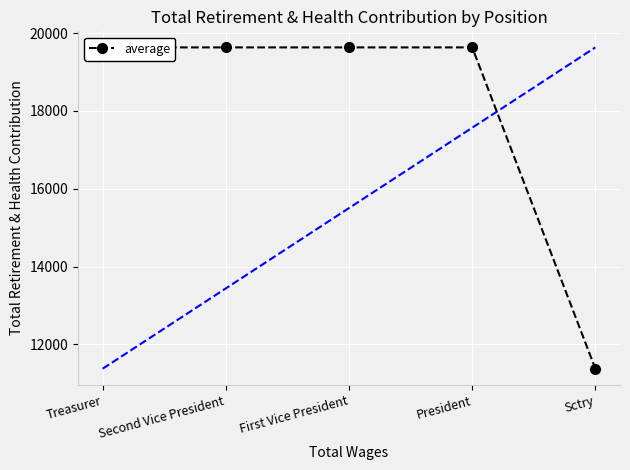

Rank the categories by value from lowest to highest.

Sctry, Treasurer, Second Vice President, First Vice President, President